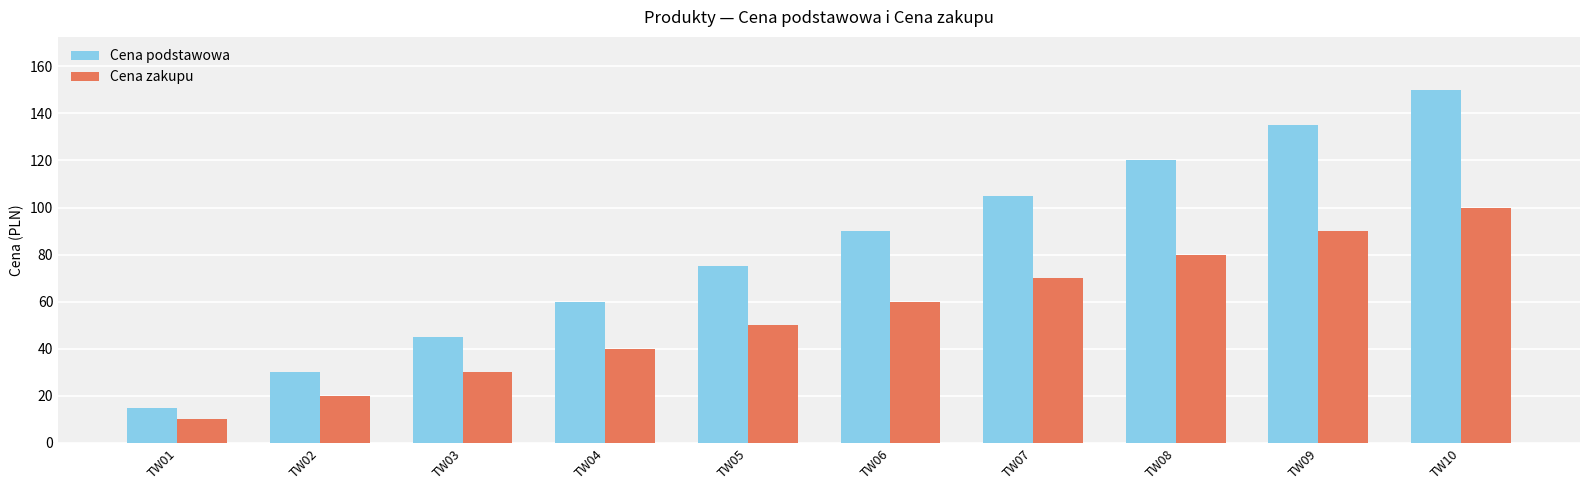

What are all the series names shown in the legend?

Cena podstawowa, Cena zakupu